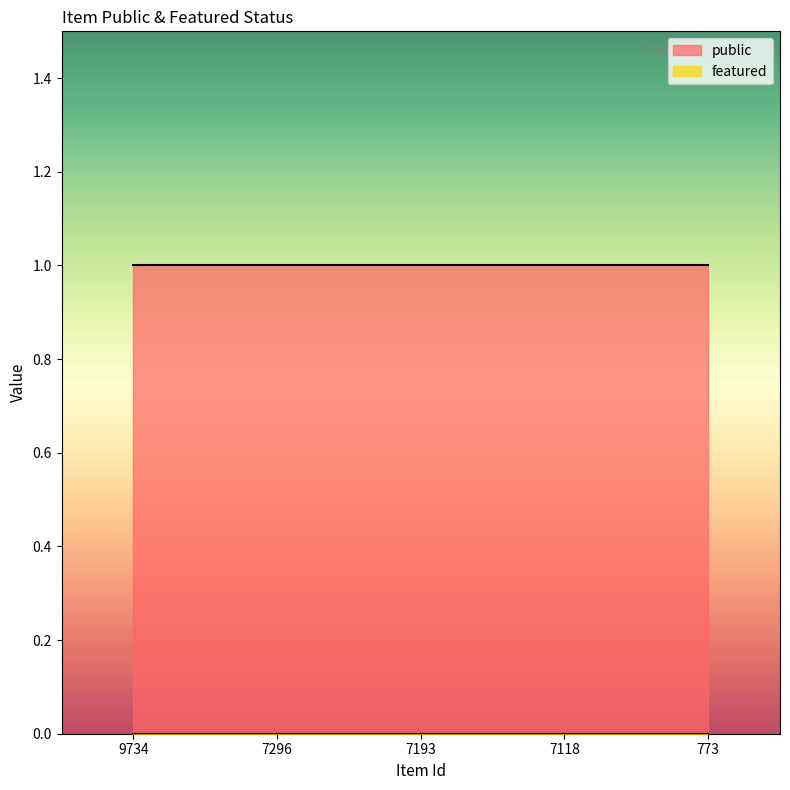

Which series changed the most between 7193 and 7118?

public